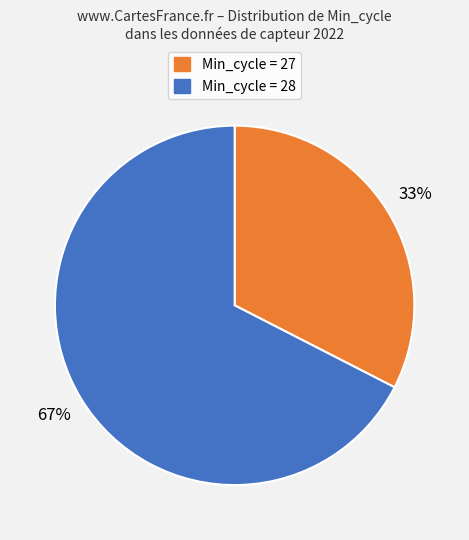

Is there any slice that represents more than half of the pie?

Yes